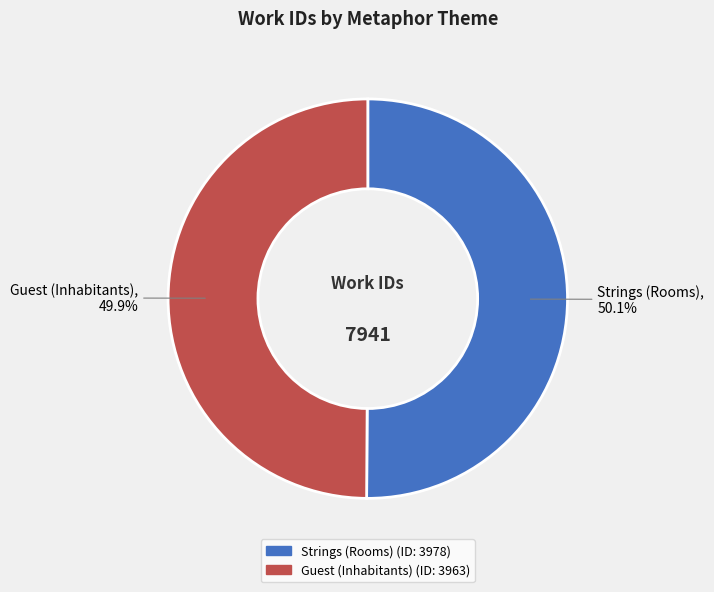

To the nearest percent, what is the average slice percentage?

50%